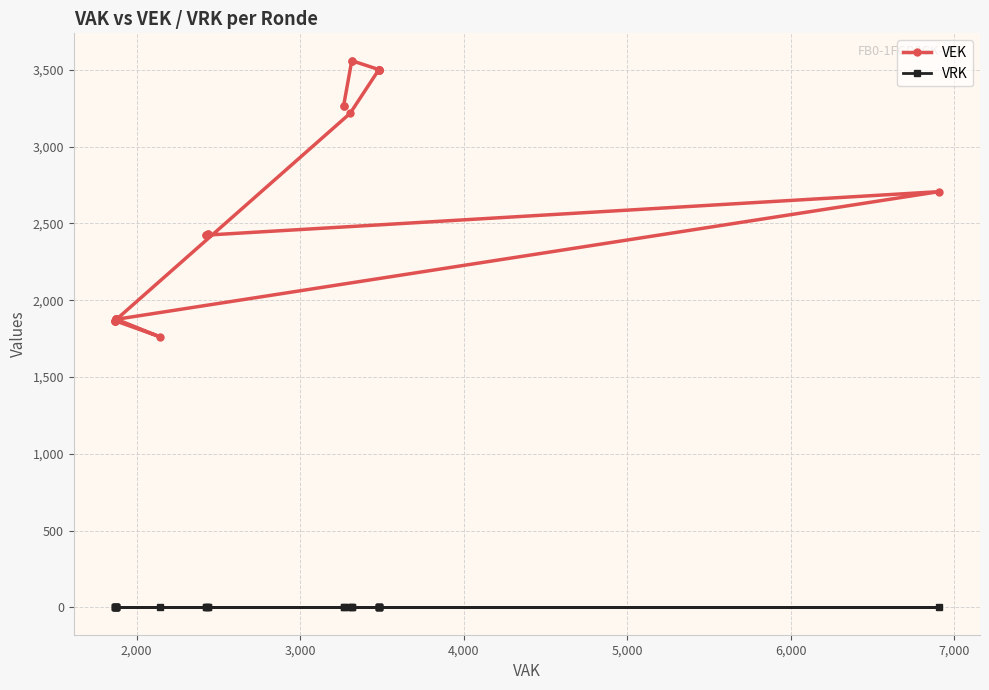

What are all the series names shown in the legend?

VEK, VRK